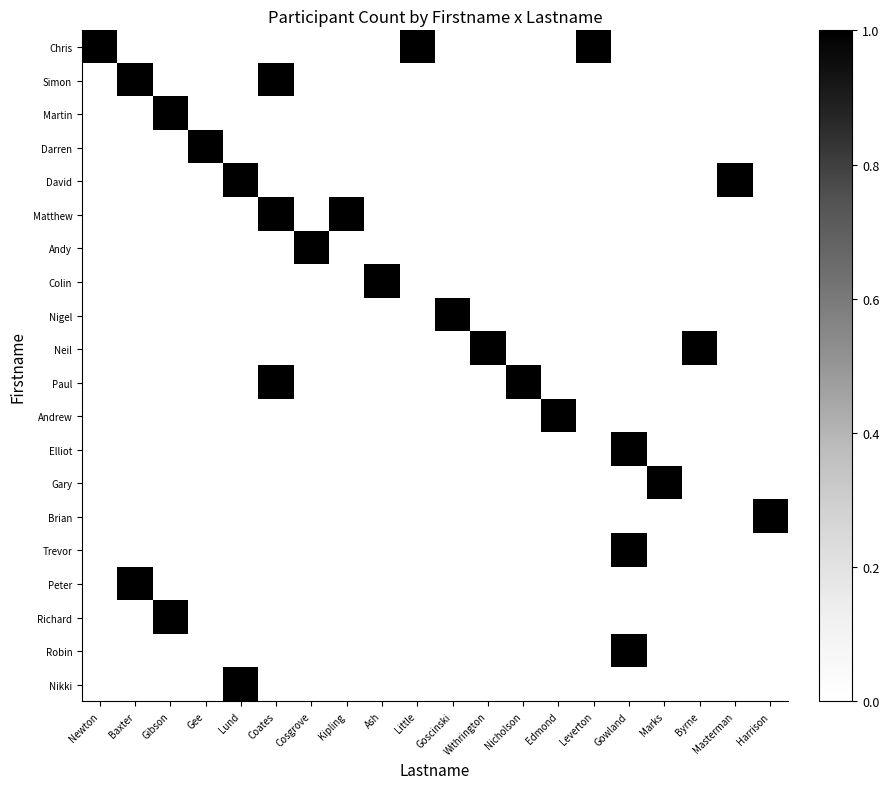

Which series changed the most between Cosgrove and Goscinski?

Andy